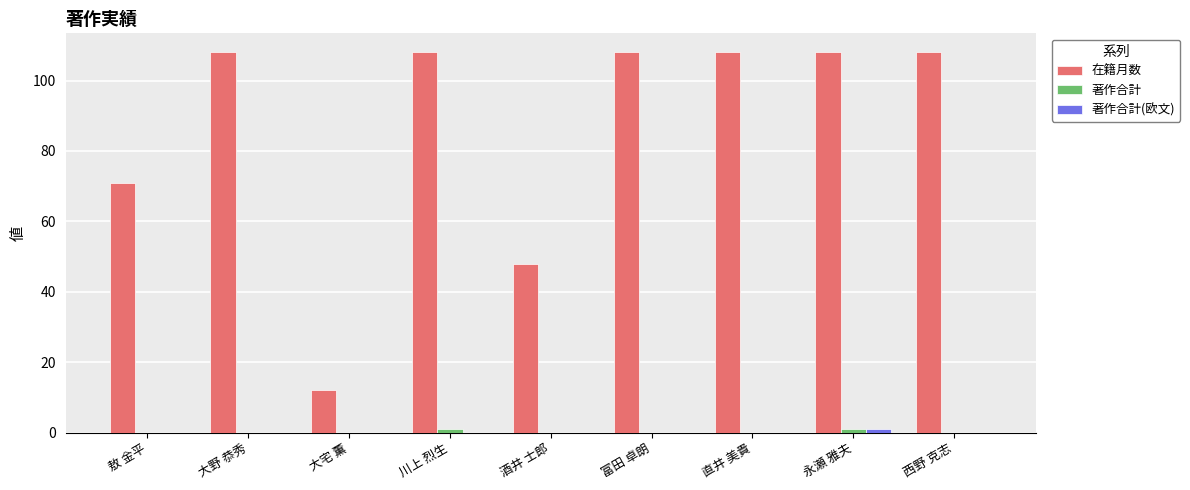

Which series changed the most between 酒井 士郎 and 永瀬 雅夫?

在籍月数